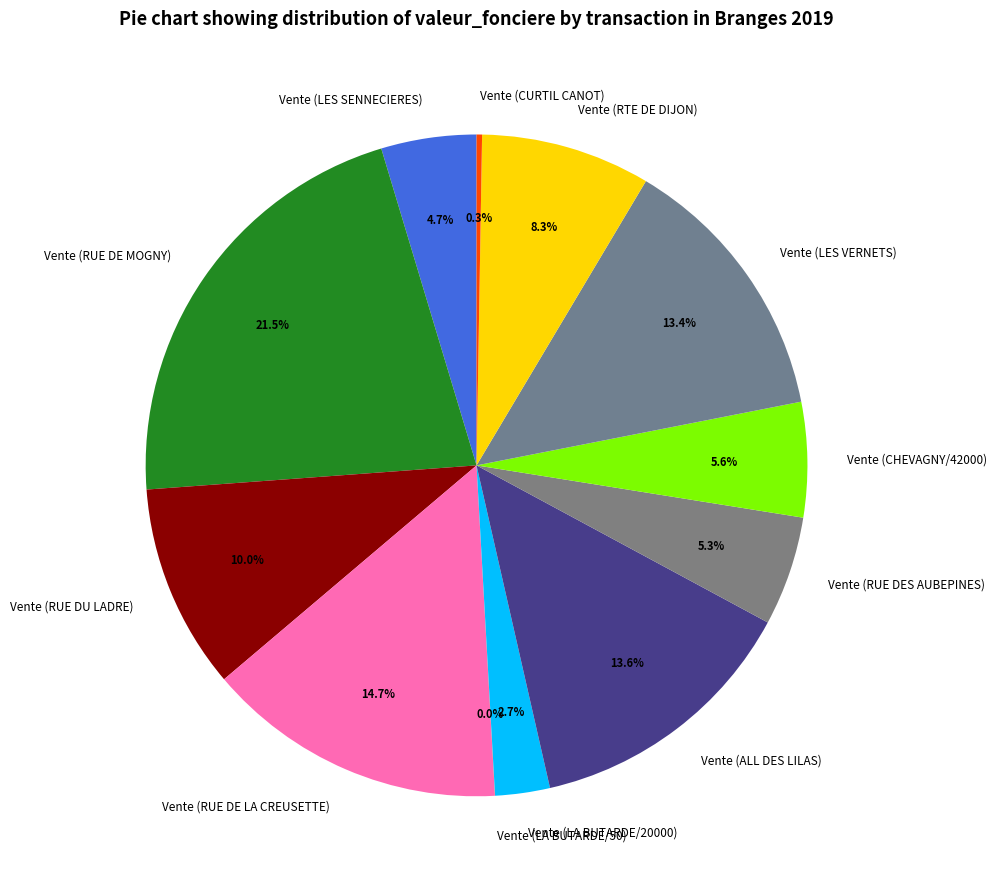

Approximately how many times larger is the value at Vente (ALL DES LILAS) compared to Vente (RTE DE DIJON)?

1.6